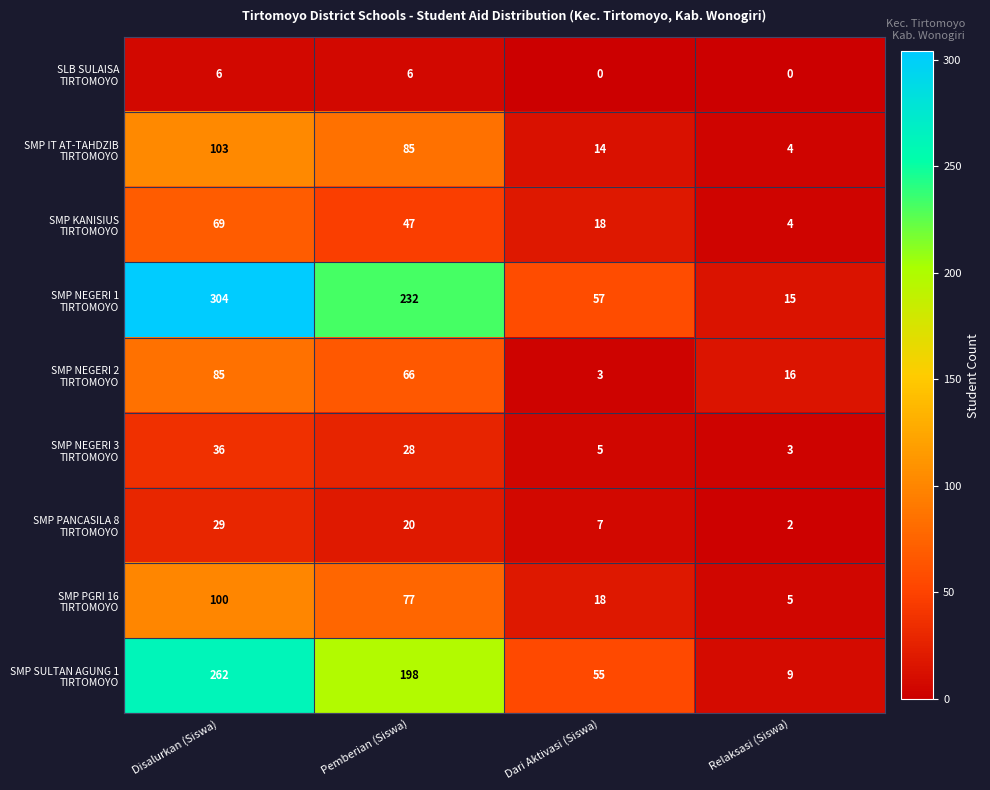

At which category is the sum across all series the highest?

Disalurkan (Siswa)